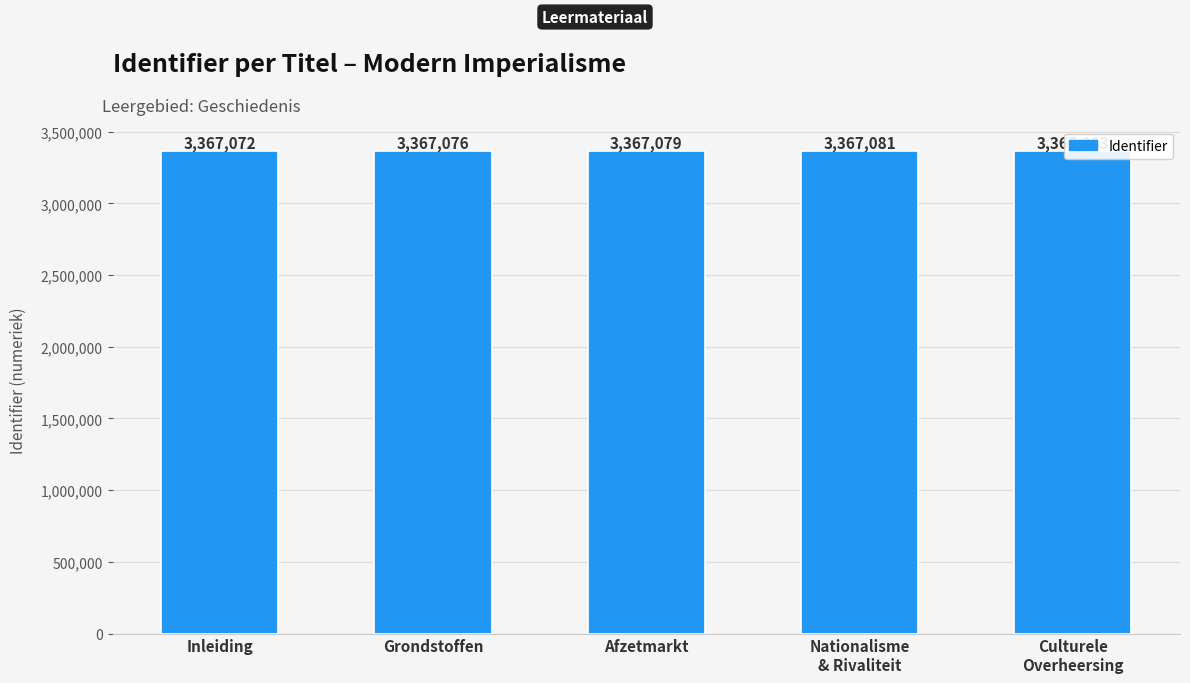

How many values exceed 3367079?

2